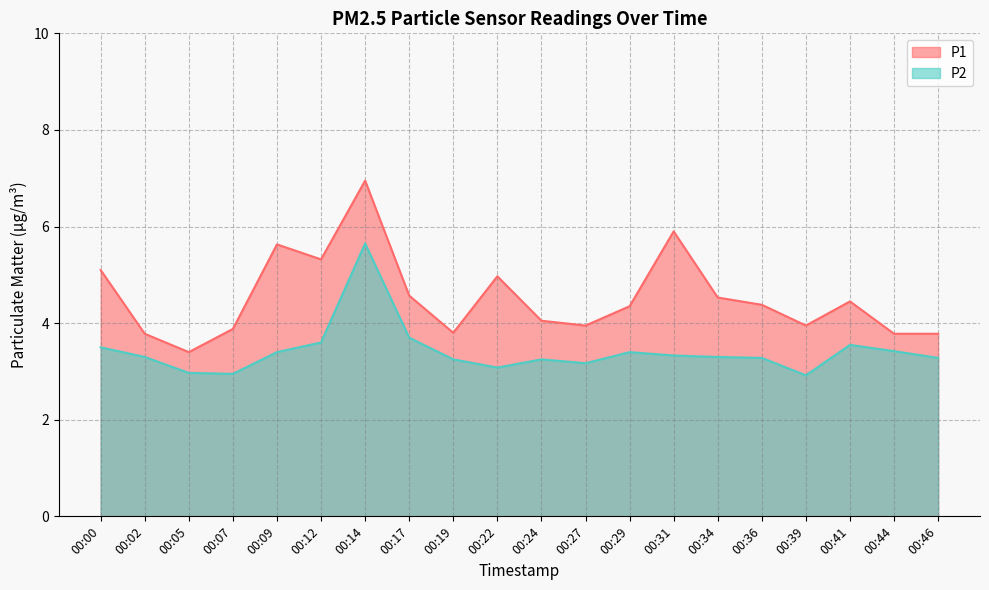

True or false: P2 and P1 cross at least once.

False